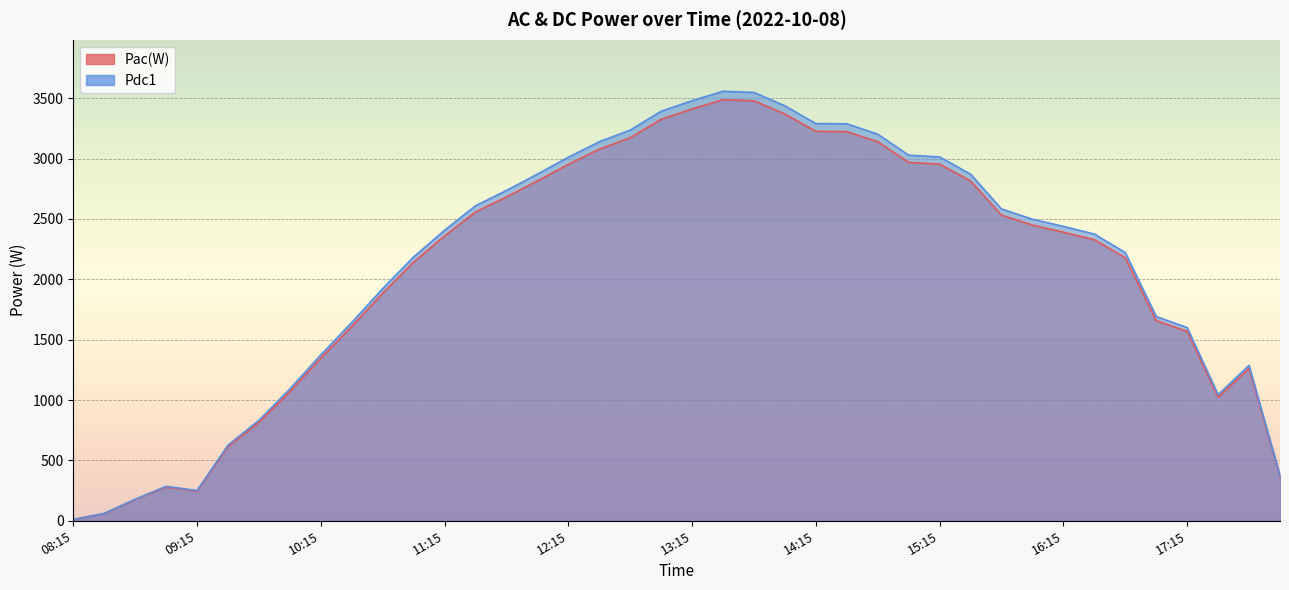

What is the lowest value of the Pdc1 series?

10.4